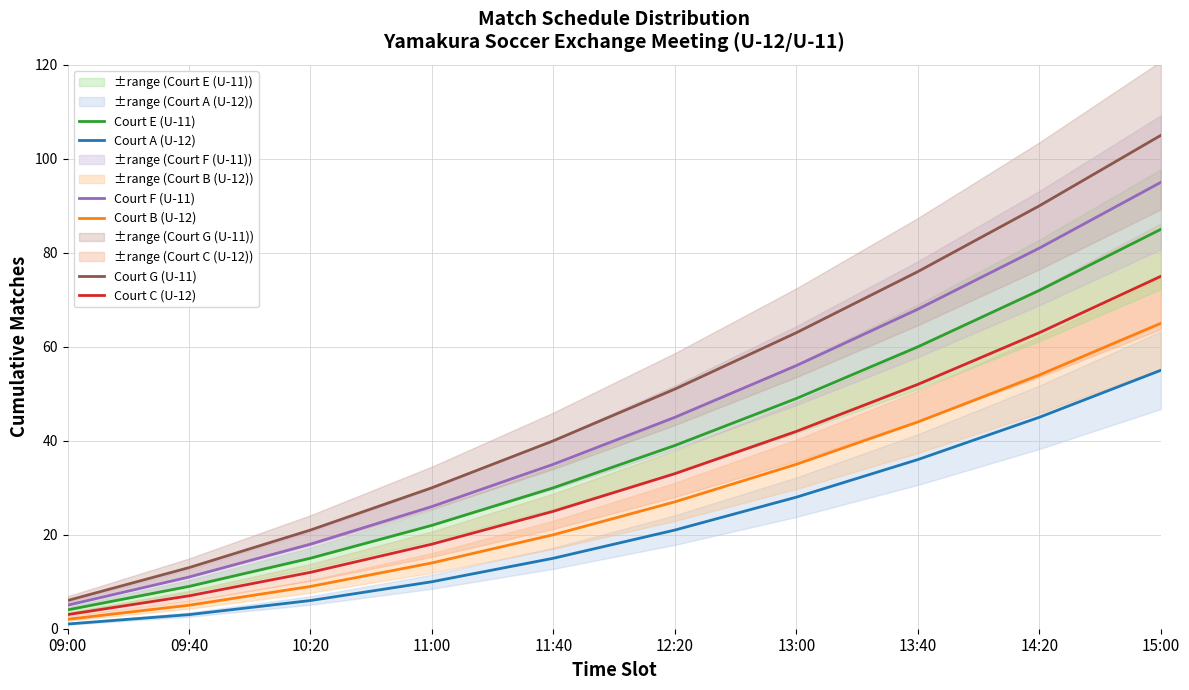

Rank the series by their maximum value, from highest to lowest.

Court G (U-11), Court F (U-11), Court E (U-11), Court C (U-12), Court B (U-12), Court A (U-12)